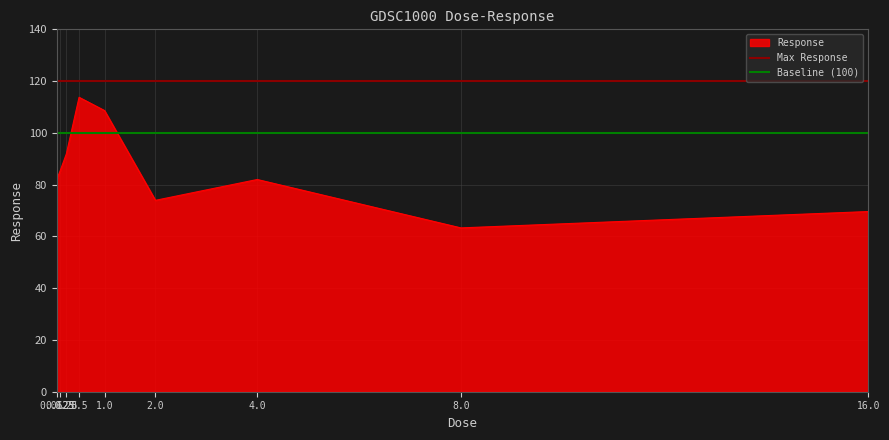

What is the maximum value for Response?

113.7